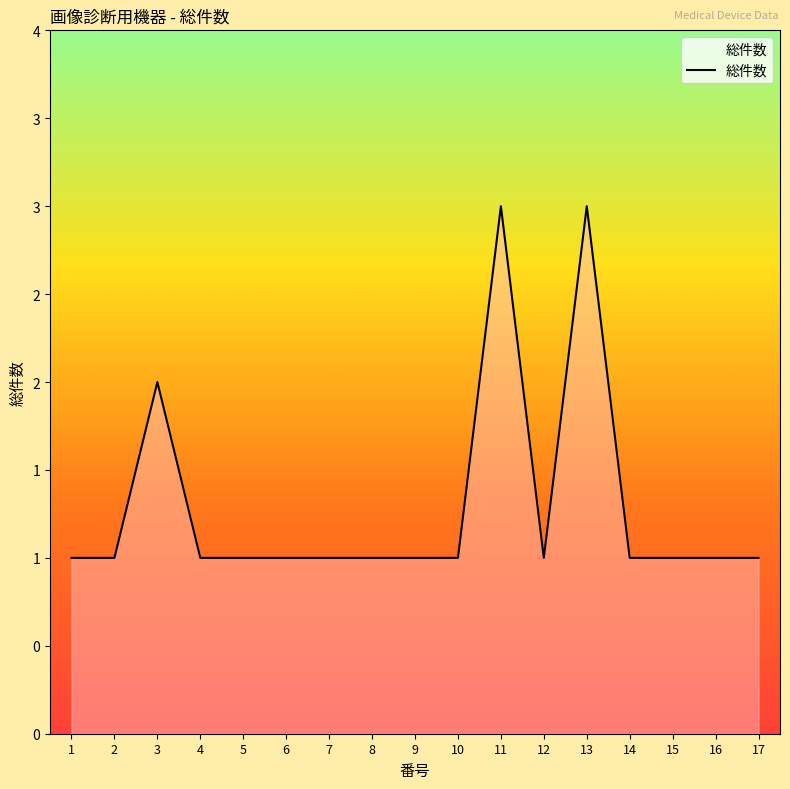

List the labels in order of value, largest first.

11, 13, 3, 1, 2, 4, 5, 6, 7, 8, 9, 10, 12, 14, 15, 16, 17